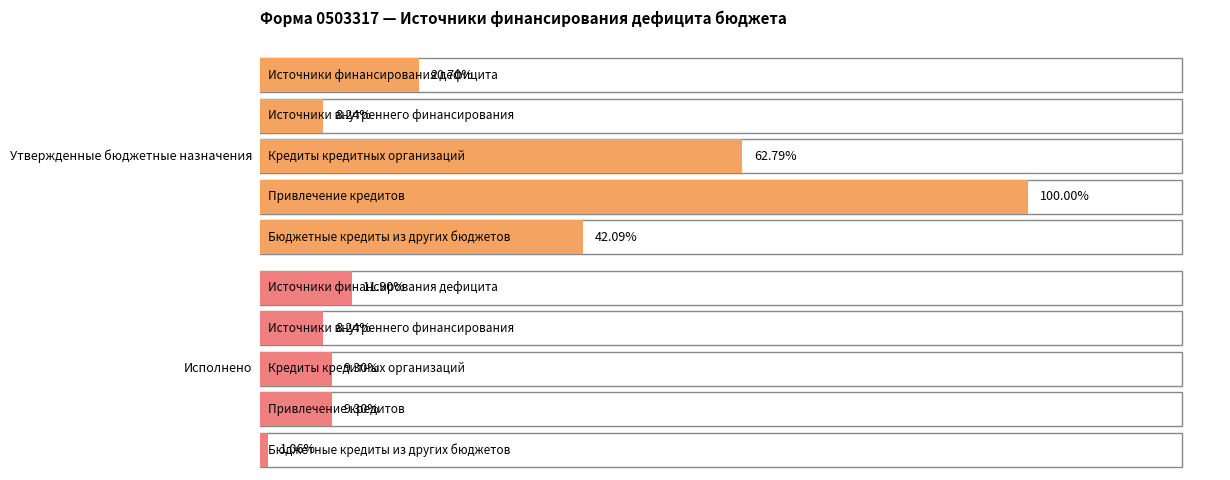

At which label does Утвержденные бюджетные назначения first exceed 445128000?

Кредиты кредитных организаций